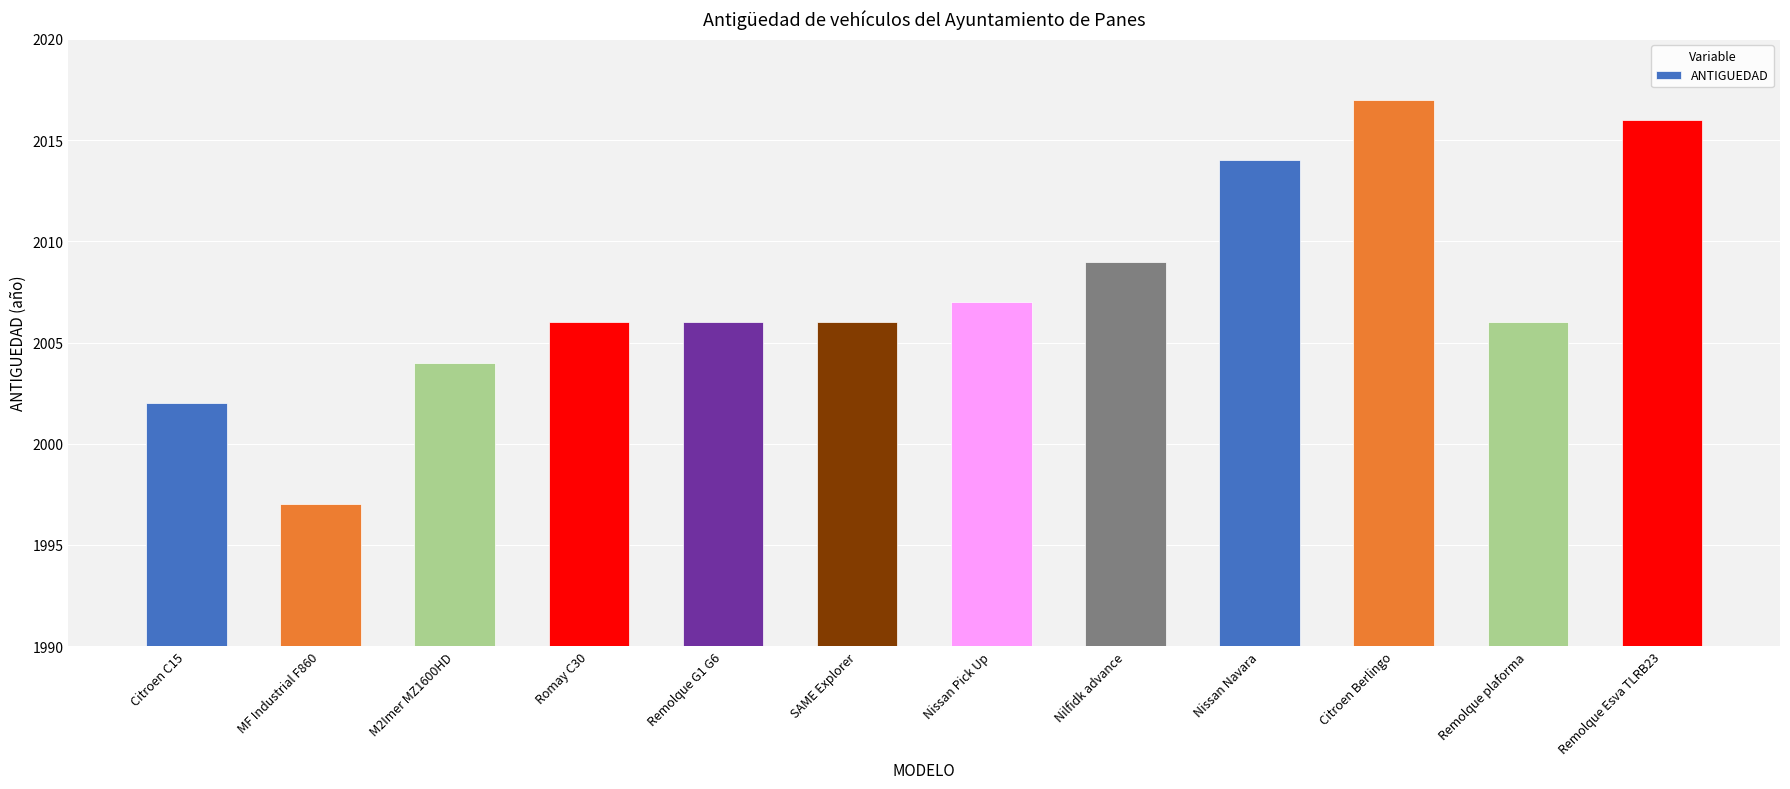

What is the difference between the maximum and minimum values?

20